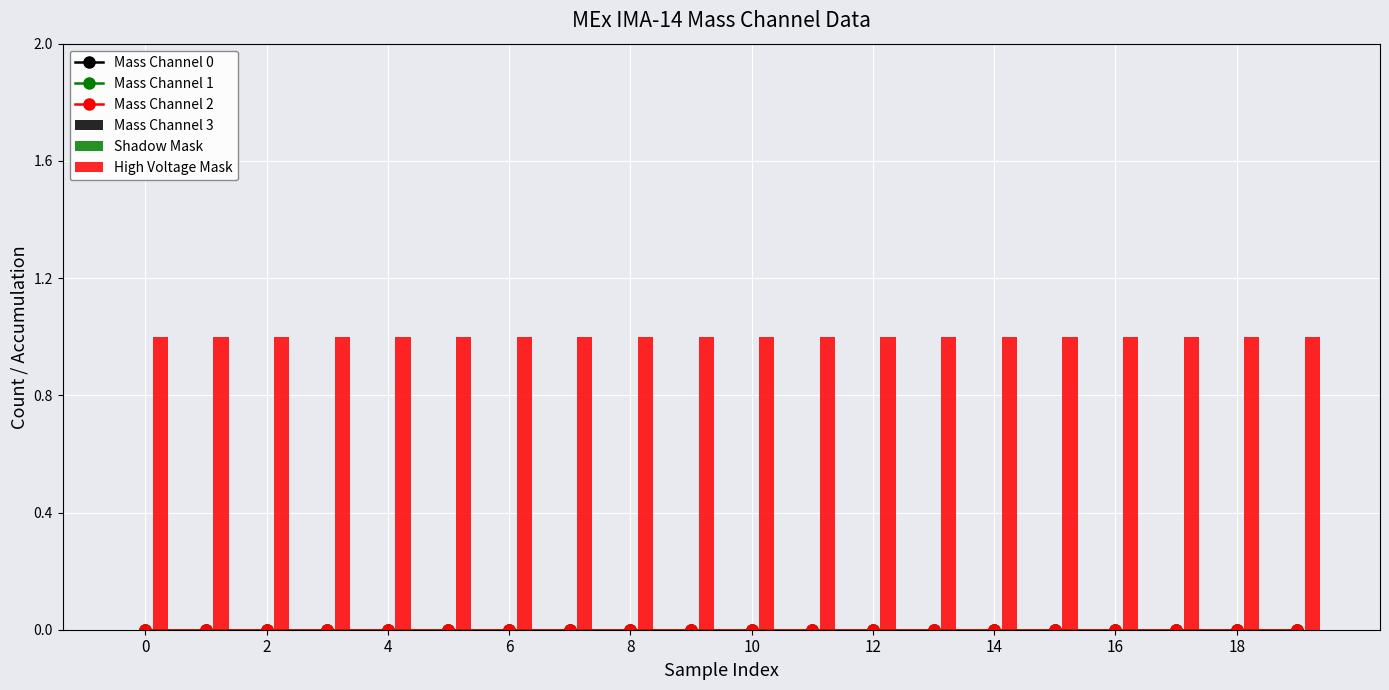

Does the chart contain any negative values?

No